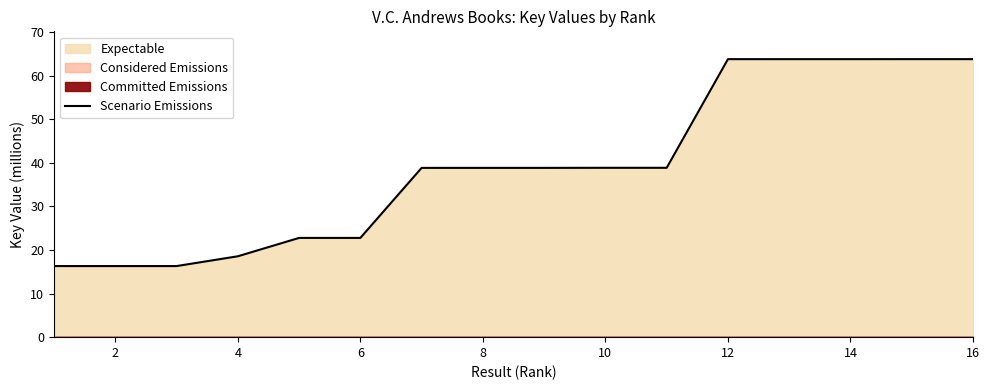

What is the lowest value of the Scenario Emissions series?

16.3